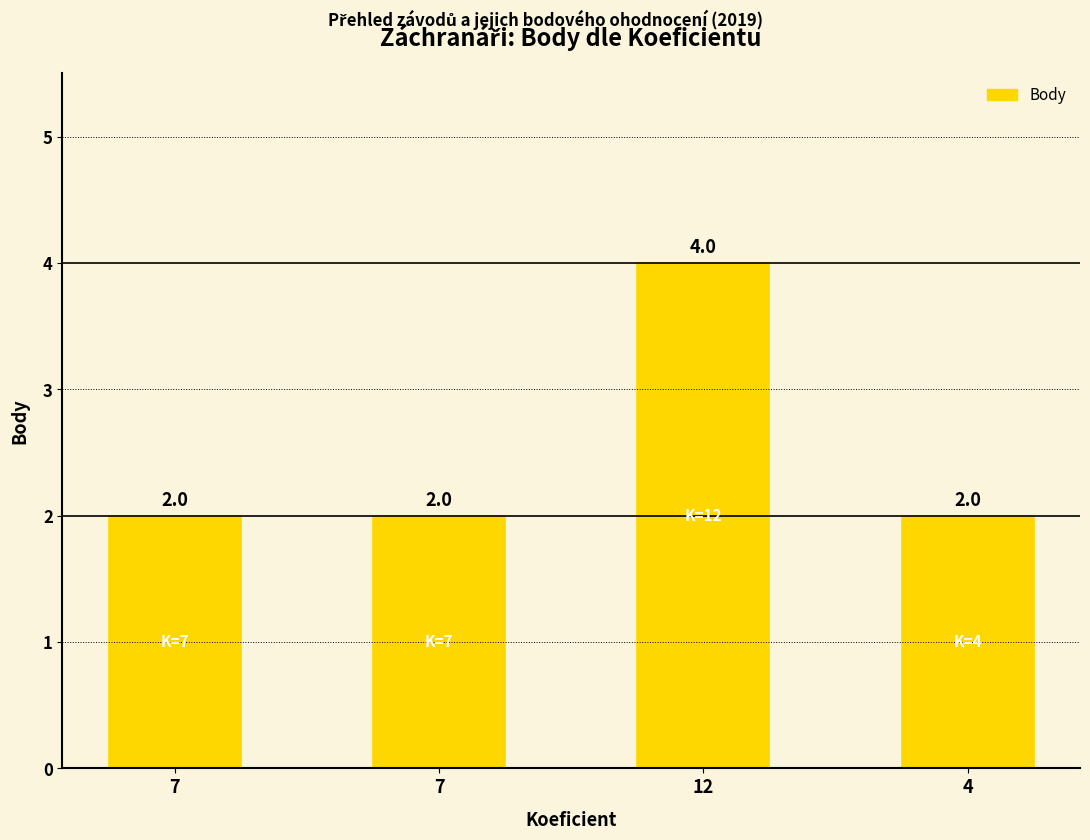

What is the value of the 4th bar from the left?

2